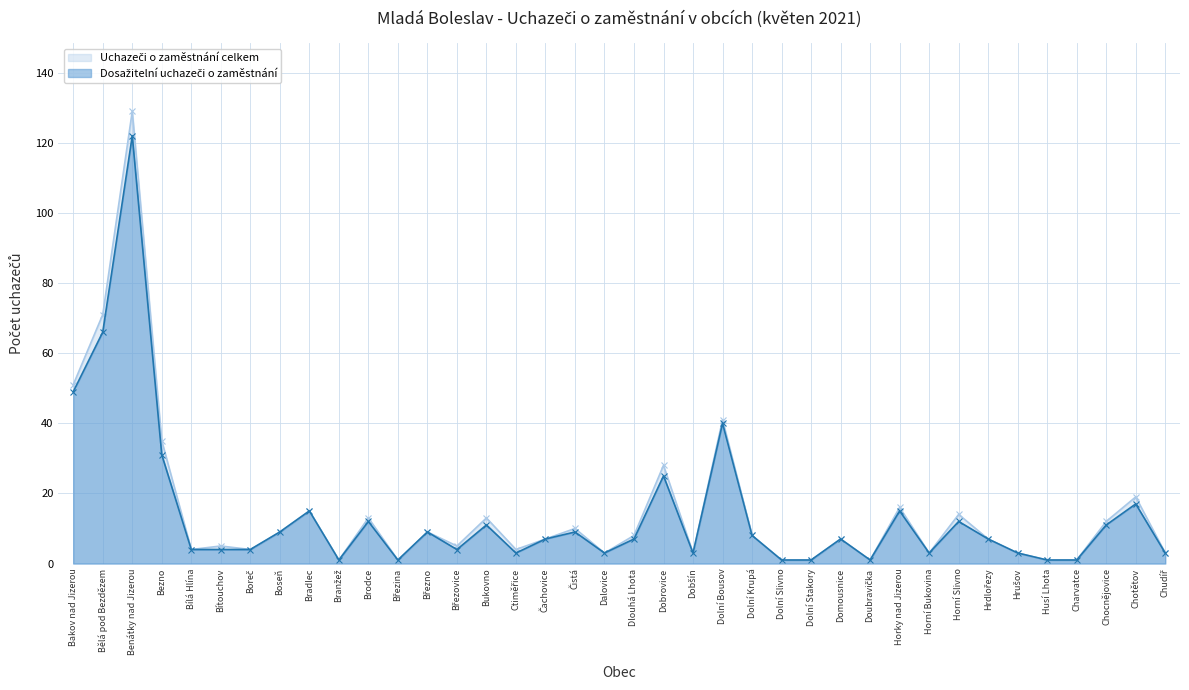

At how many categories does at least one series exceed 125?

1